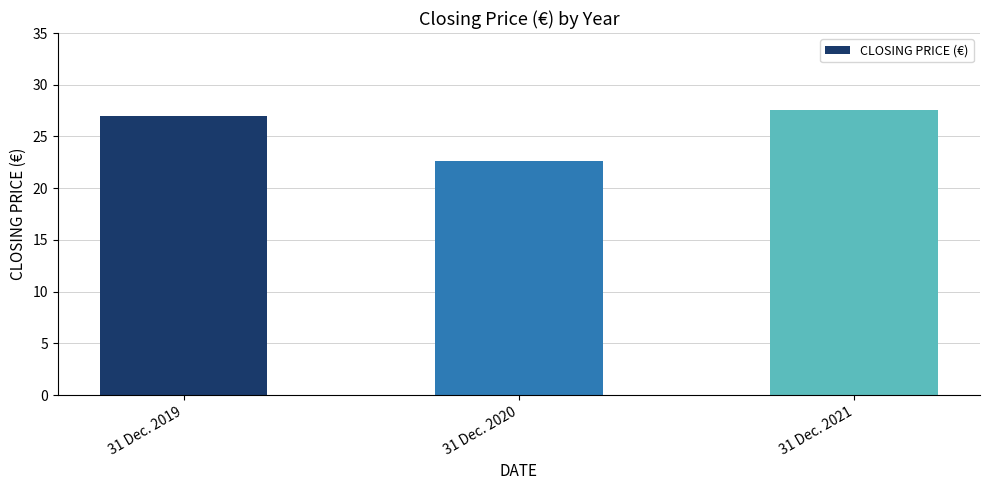

What is the difference between the maximum and minimum values?

5.0